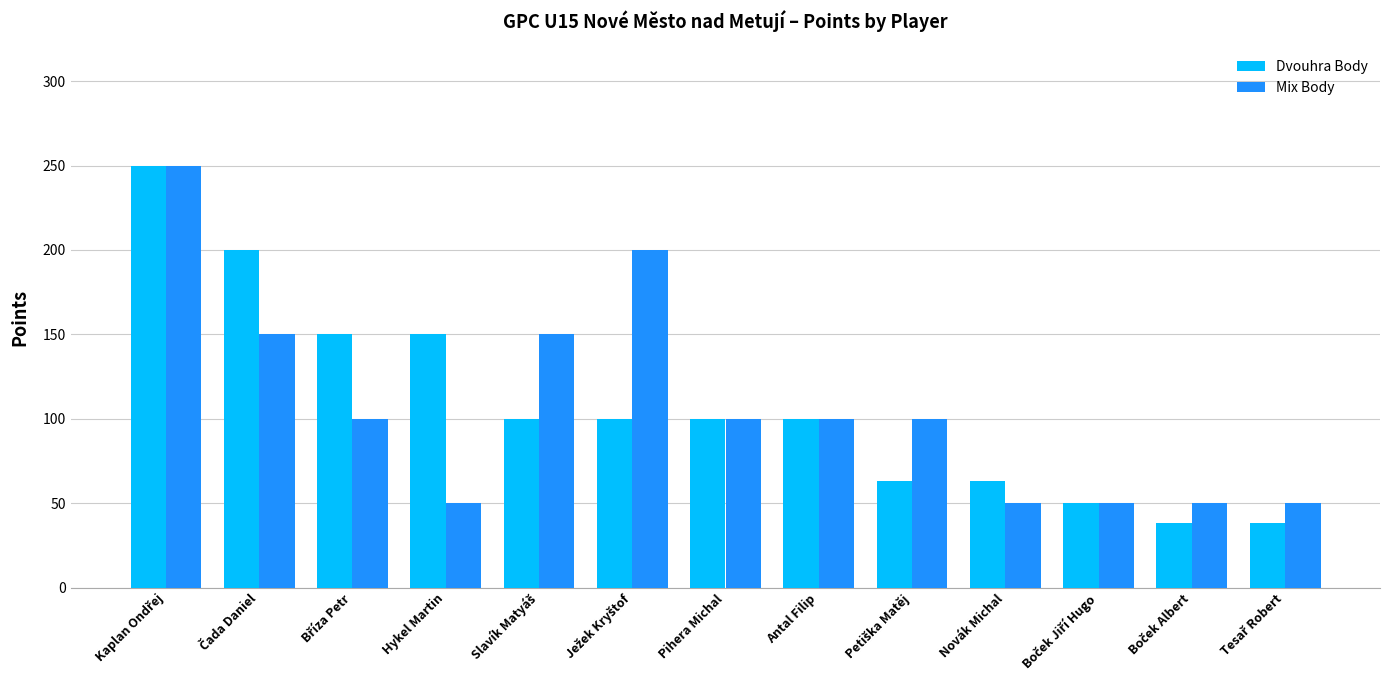

What is the label of the 8th bar from the left?

Antal Filip